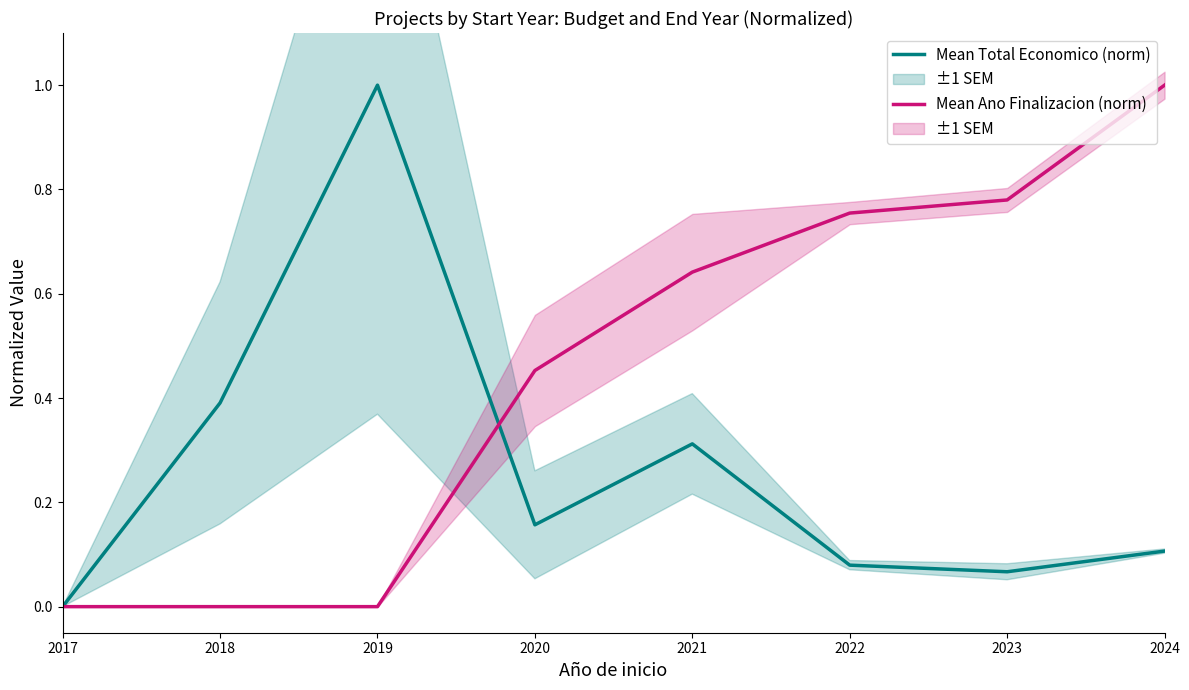

Reading left to right, list all the values displayed in this chart.

Mean Total Economico (norm): 0.0	0.4	1.0	0.2	0.3	0.1	0.1	0.1
Mean Ano Finalizacion (norm): 0.0	0.0	0.0	0.5	0.6	0.8	0.8	1.0